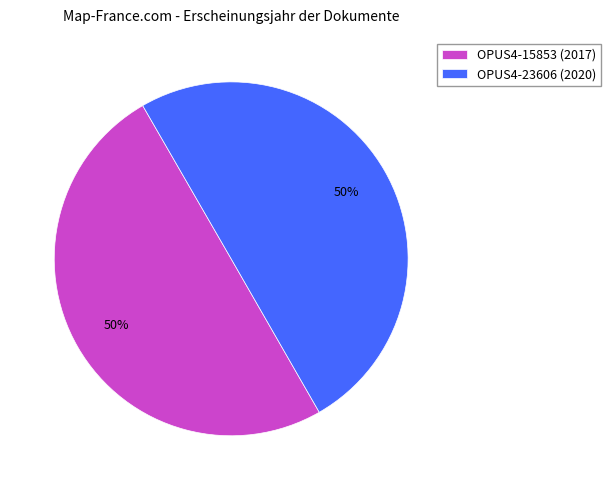

The OPUS4-15853 (2017) slice represents 43% of the pie. True or false?

False